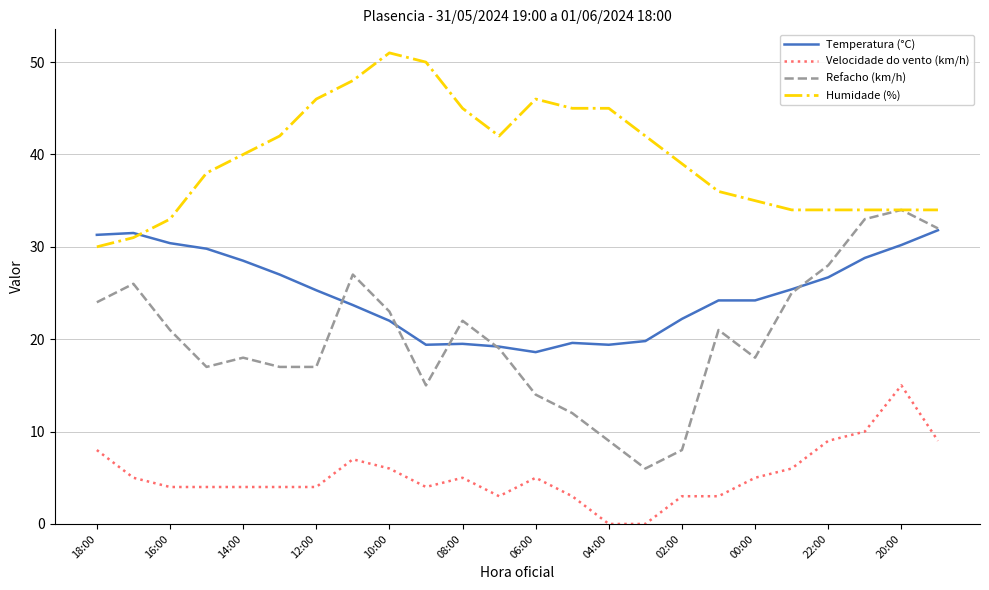

True or false: Velocidade do vento (km/h) has more than 0 points higher than both neighbors.

True